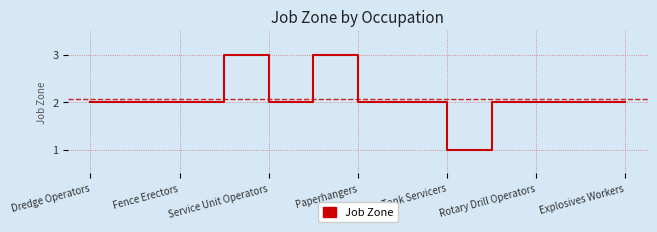

What is the greatest value displayed?

3